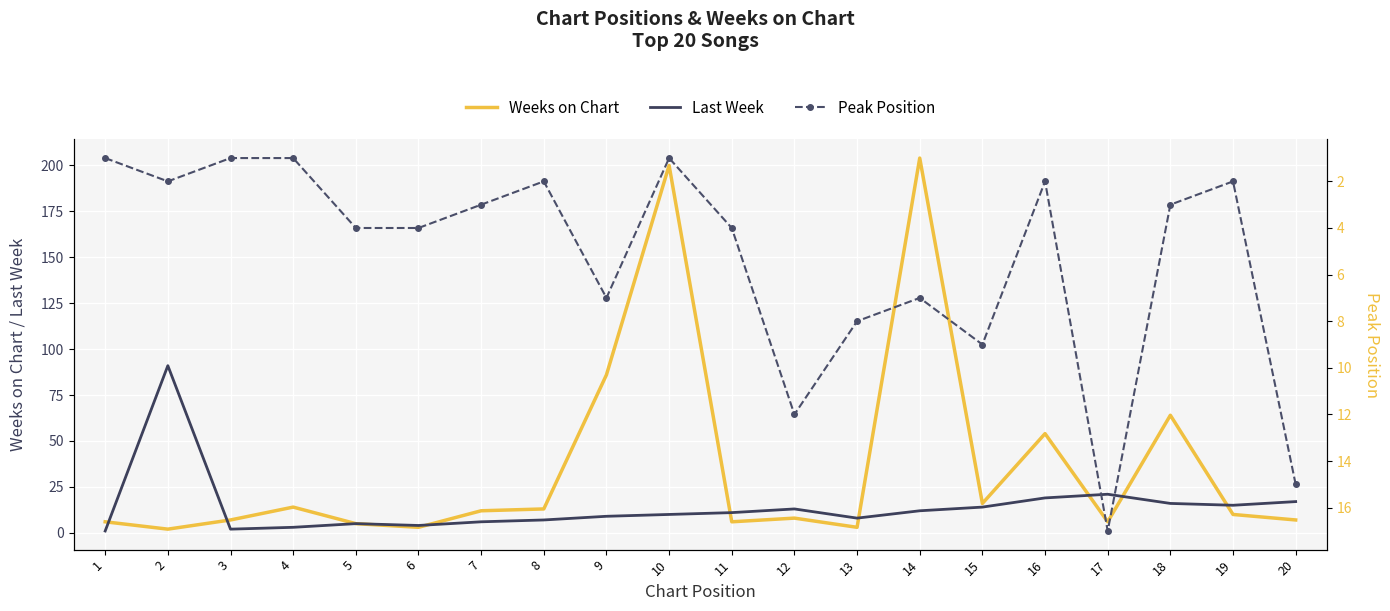

List the series in order of their peak value, highest first.

Weeks on Chart, Last Week, Peak Position